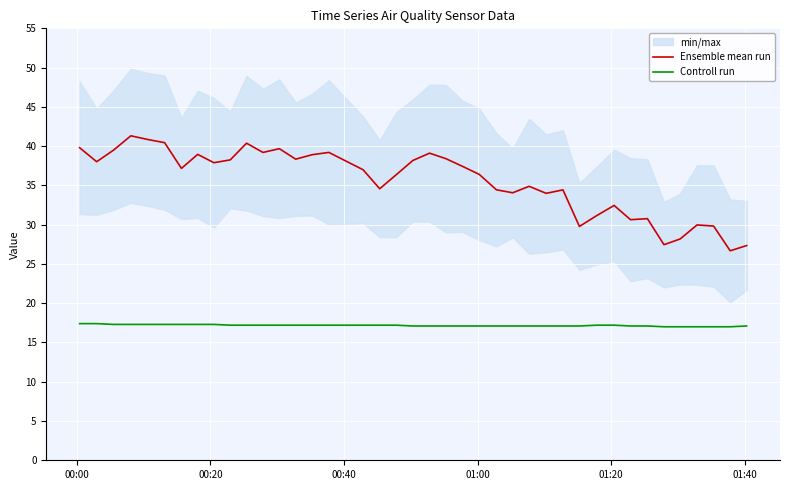

What is the maximum value for Ensemble mean run?

41.3